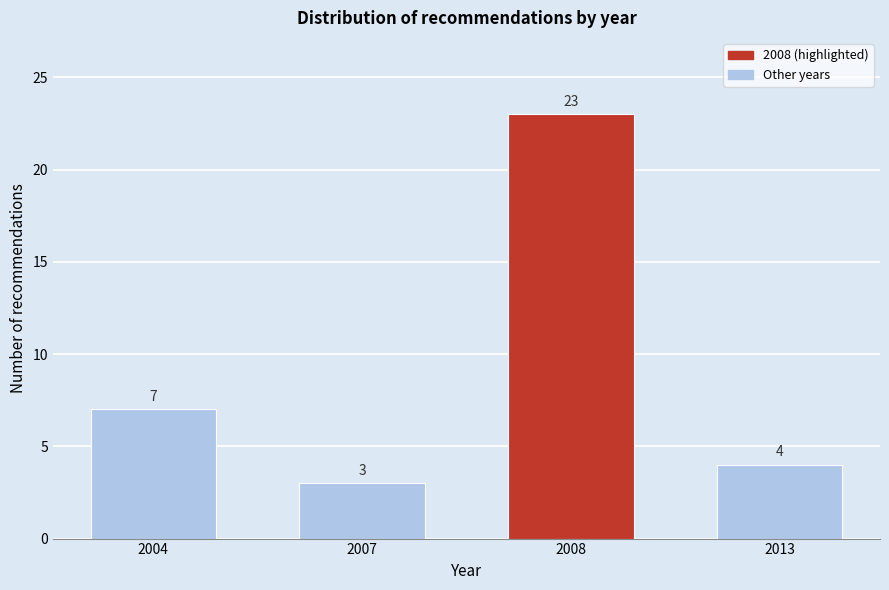

Reading right to left, what are all the values shown in this chart?

4	23	3	7